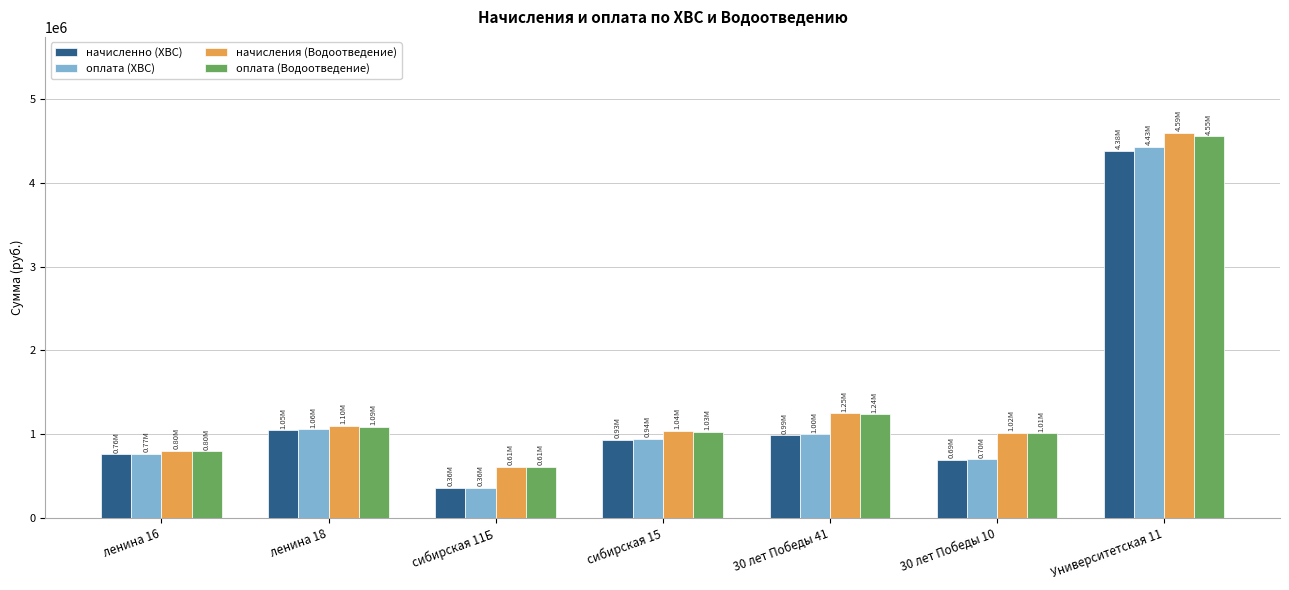

Between сибирская 15 and Университетская 11, which series saw the biggest shift?

начисления (Водоотведение)